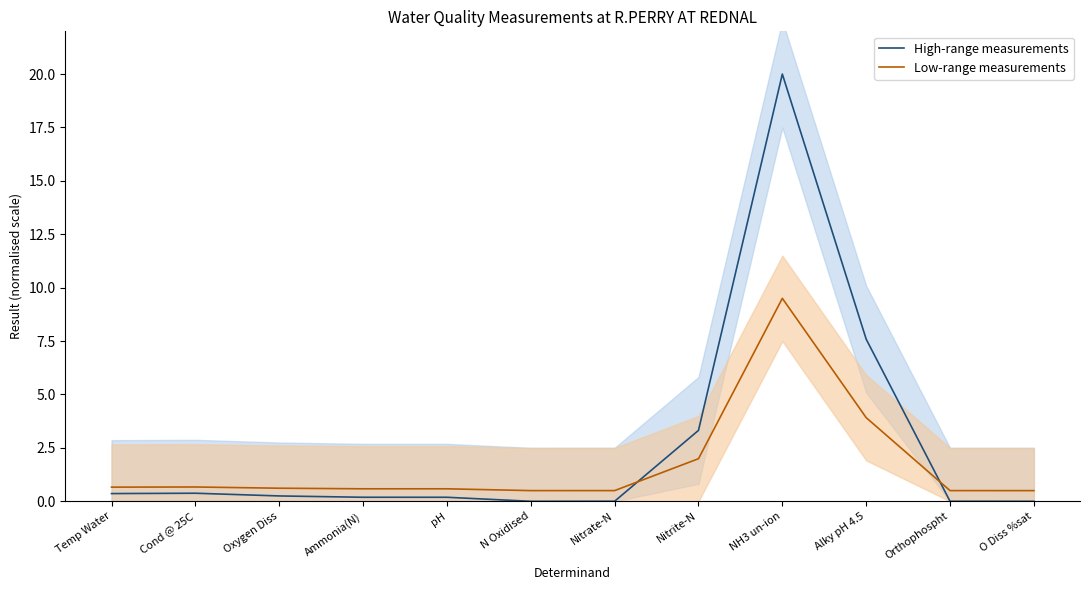

At Oxygen Diss, list the series in order from smallest to largest.

High-range measurements, Low-range measurements